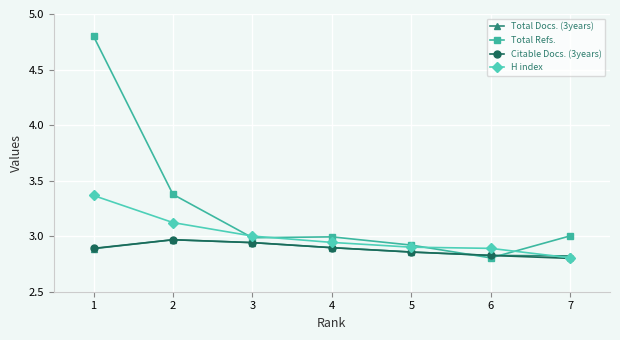

True or false: H index and Total Refs. intersect in this chart.

True